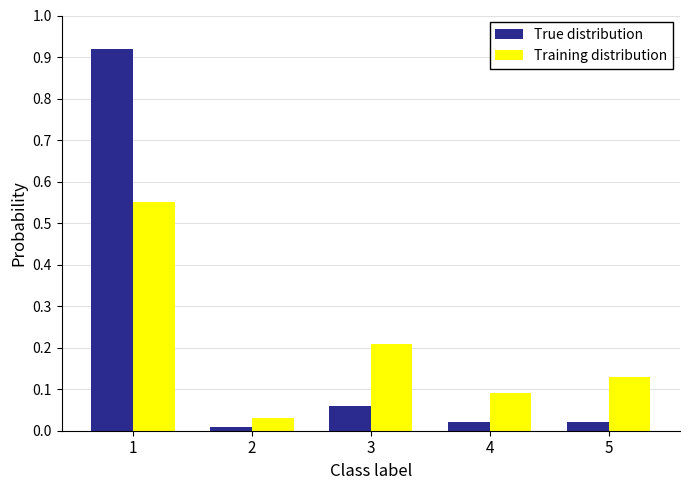

Rank the series by their maximum value, from lowest to highest.

Training distribution, True distribution